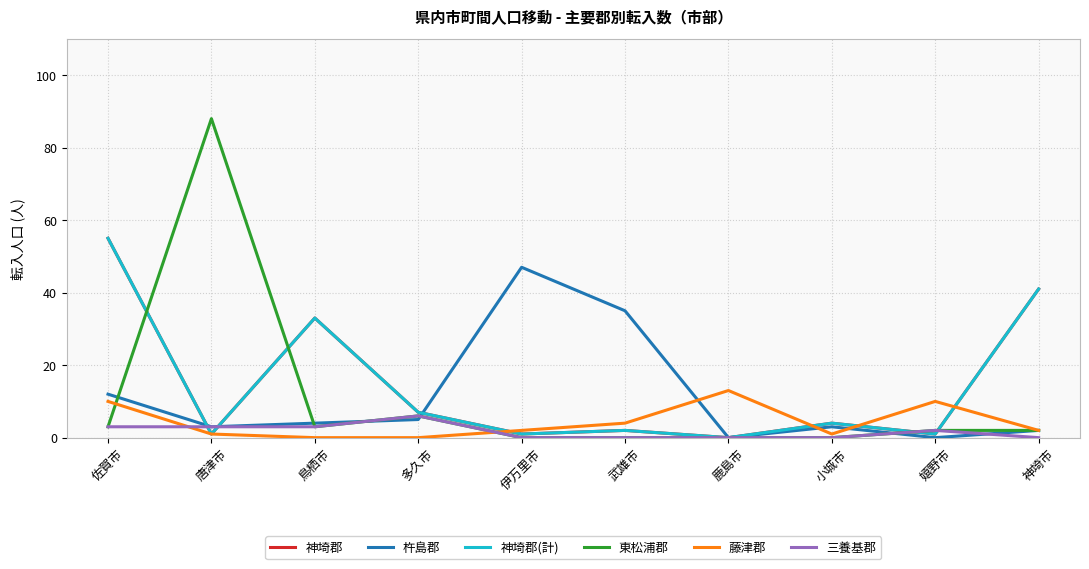

Does the chart have visible grid lines?

Yes